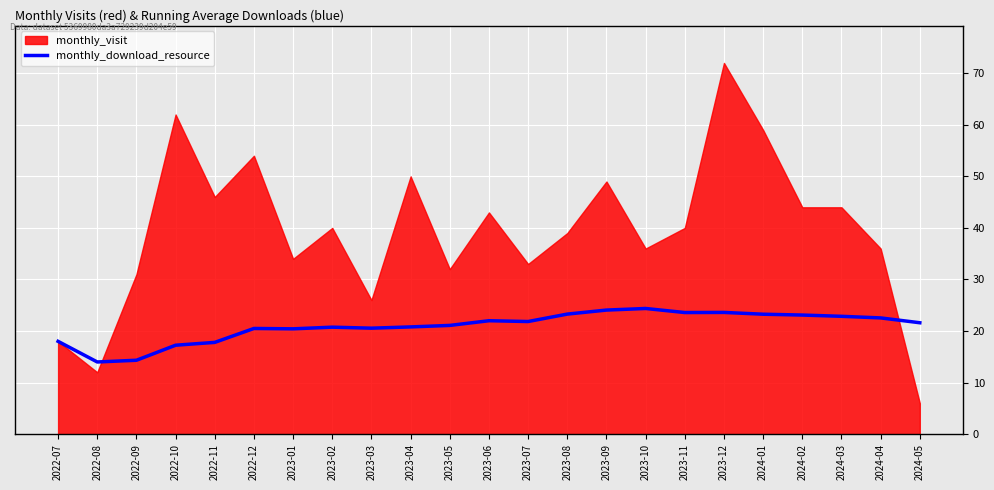

The value of monthly_download_resource at 2023-08 is 23.3. True or false?

True